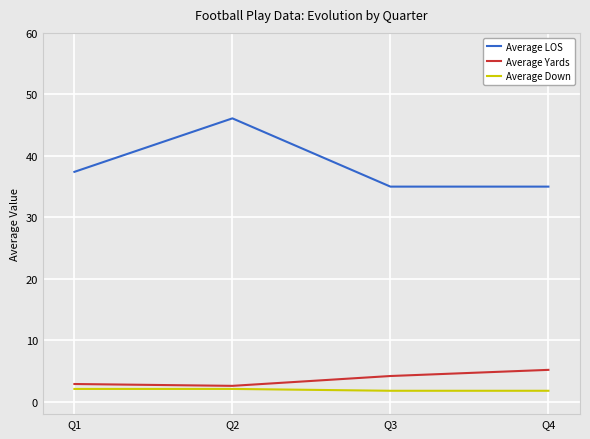

Reading left to right, extract all data points from this chart.

Average LOS: Q1=37.4	Q2=46.1	Q3=35.0	Q4=35.0
Average Yards: Q1=2.9	Q2=2.6	Q3=4.2	Q4=5.2
Average Down: Q1=2.1	Q2=2.1	Q3=1.8	Q4=1.8